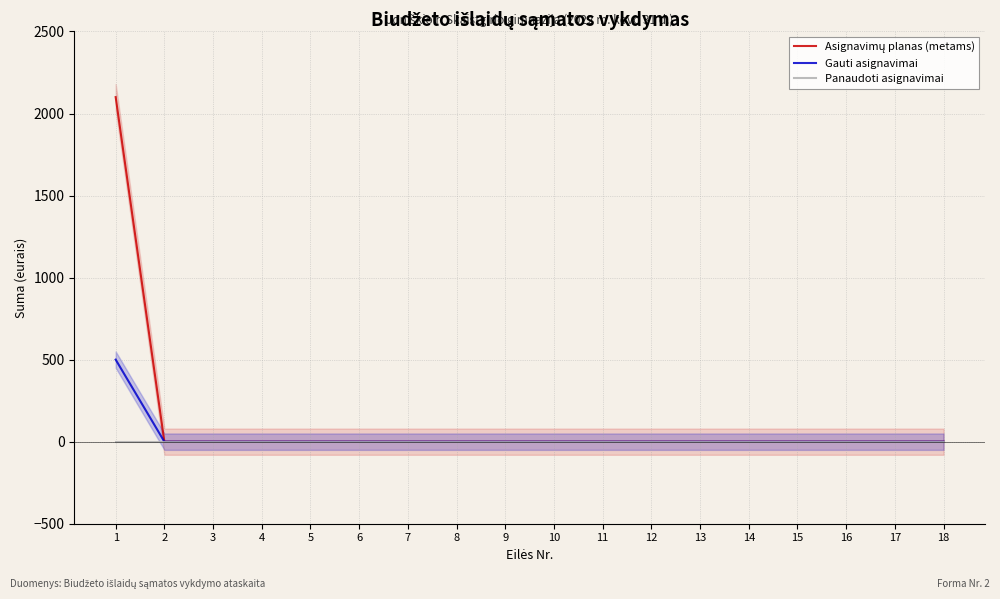

Which label corresponds to the largest value in the chart?

1